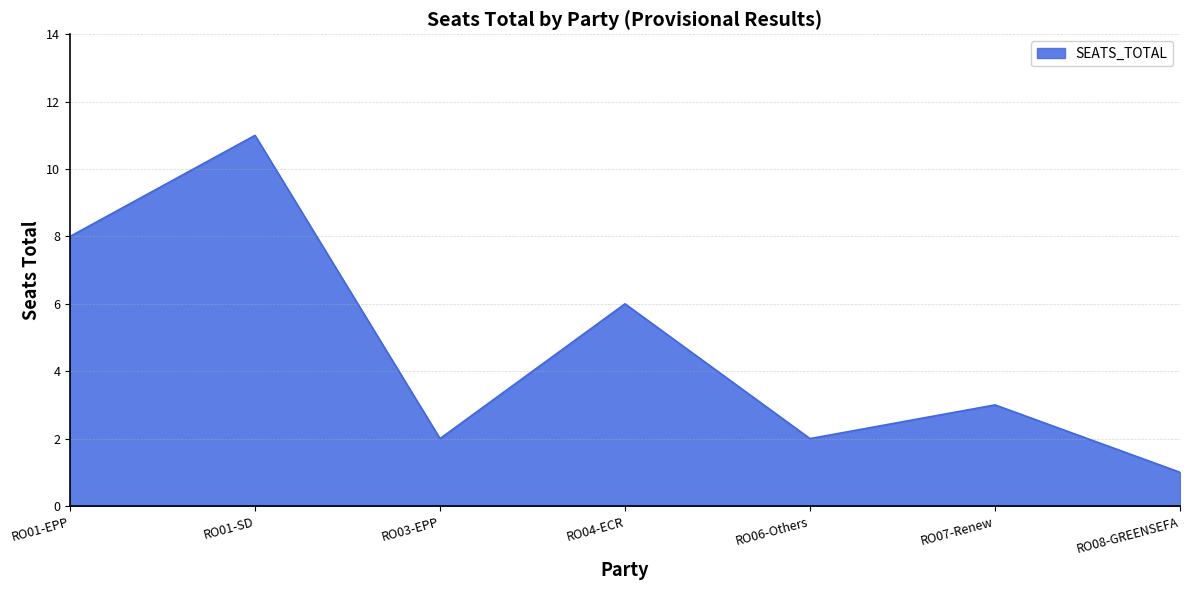

Which label corresponds to the largest value in the chart?

RO01-SD